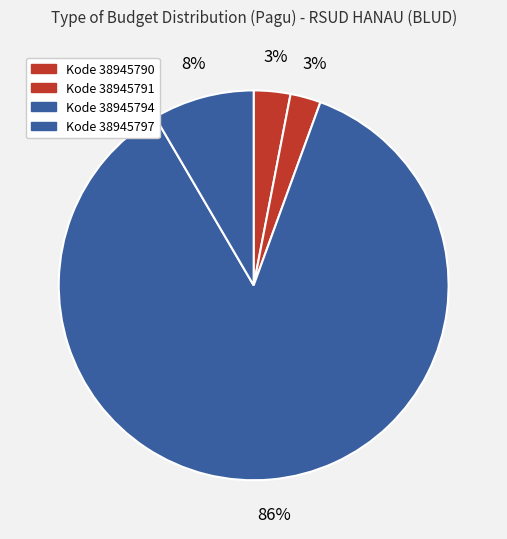

How many segments does this pie chart have?

4